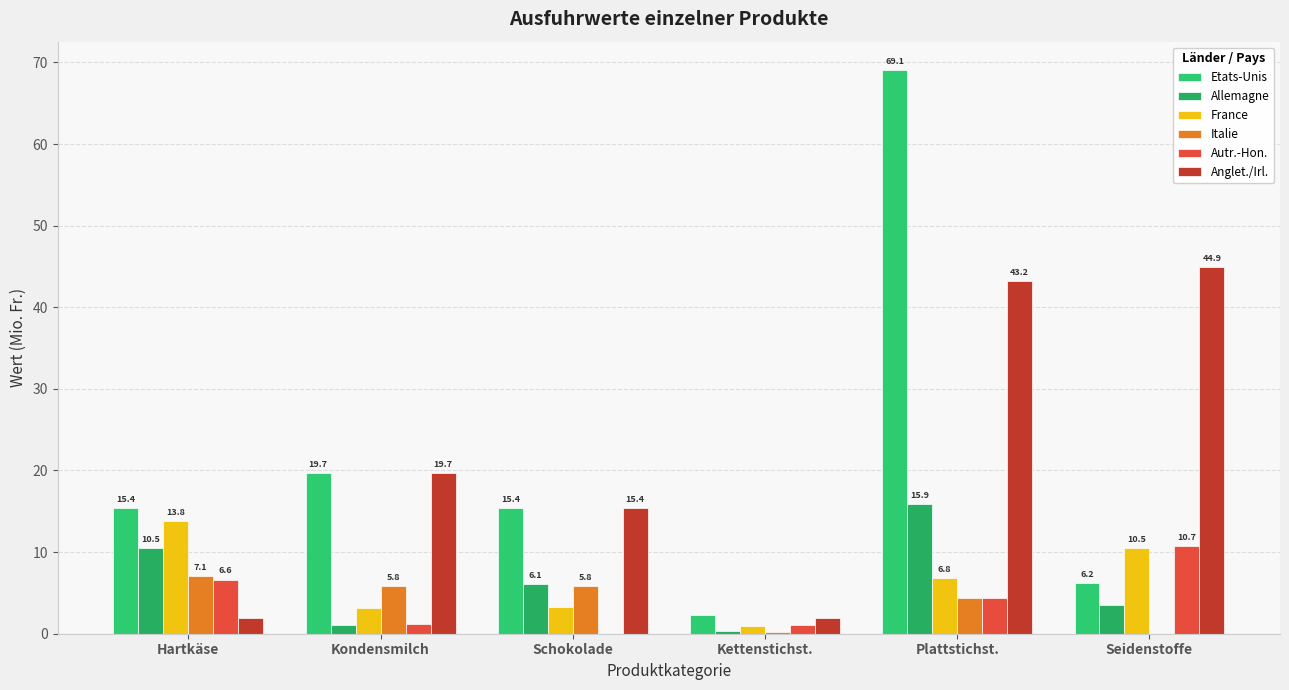

How many groups of bars are there?

6